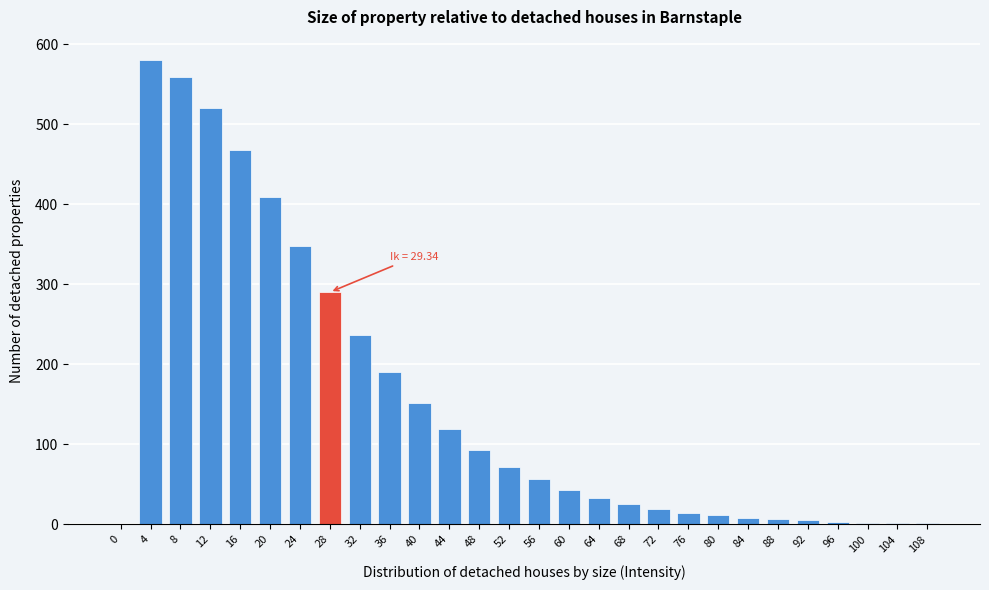

What is the greatest value displayed?

580